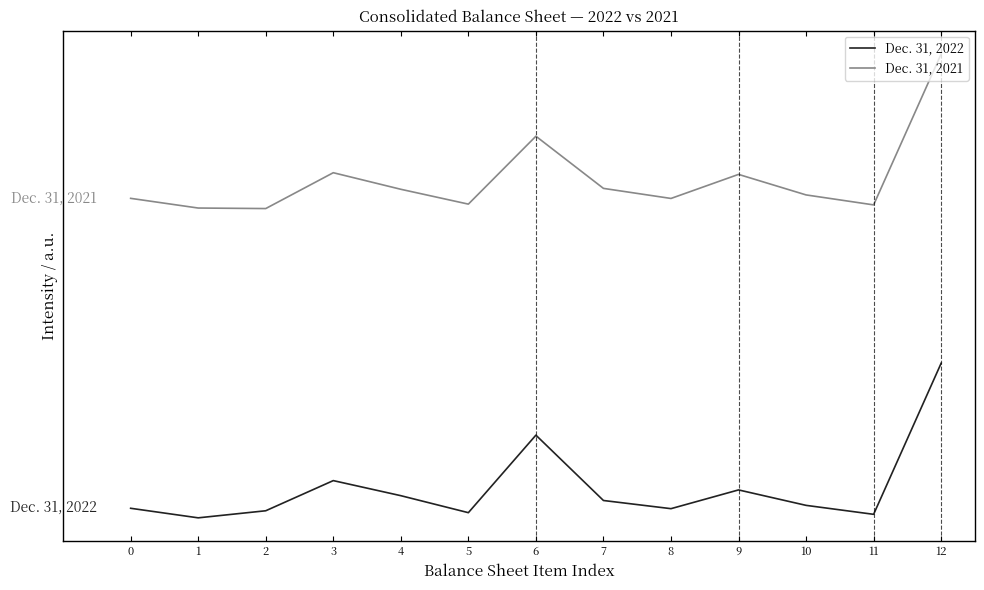

True or false: Dec. 31, 2022 and Dec. 31, 2021 intersect in this chart.

False